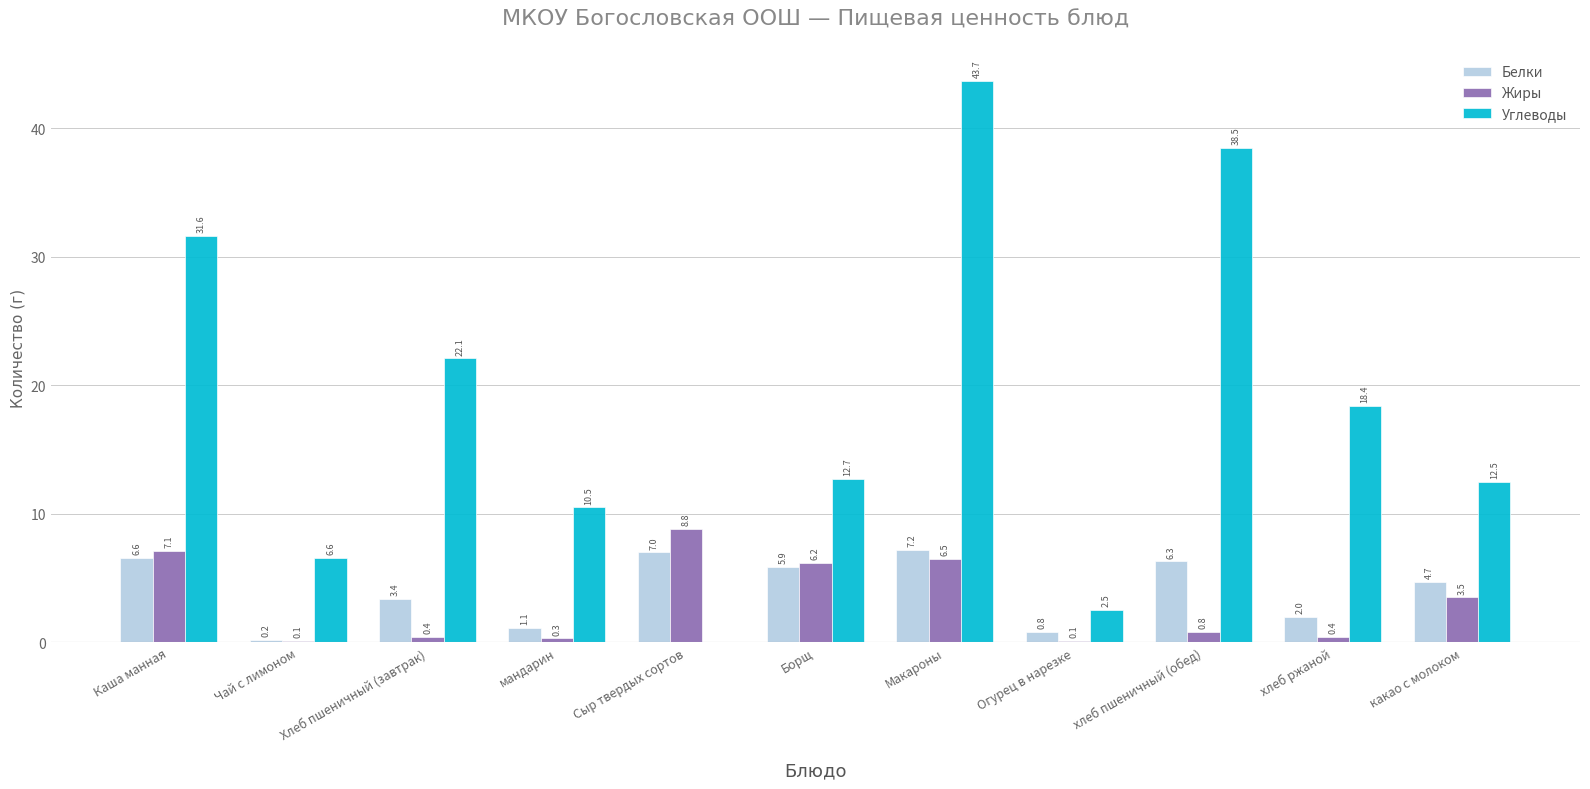

What is the spread (max minus min) of values at Хлеб пшеничный (завтрак)?

21.7